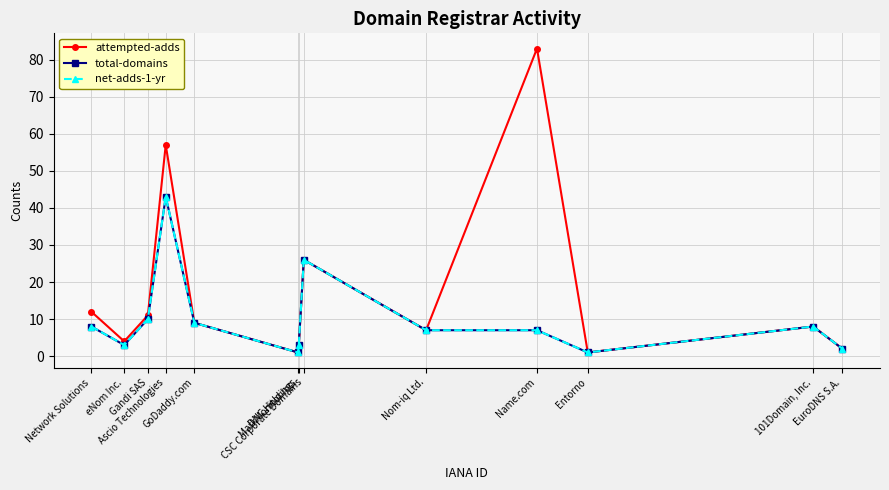

Reading right to left, extract all data points from this chart.

attempted-adds: 2	8	1	83	7	26	3	1	9	57	11	4	12
total-domains: 2	8	1	7	7	26	3	1	9	43	10	3	8
net-adds-1-yr: 2	8	1	7	7	26	3	1	9	43	10	3	8